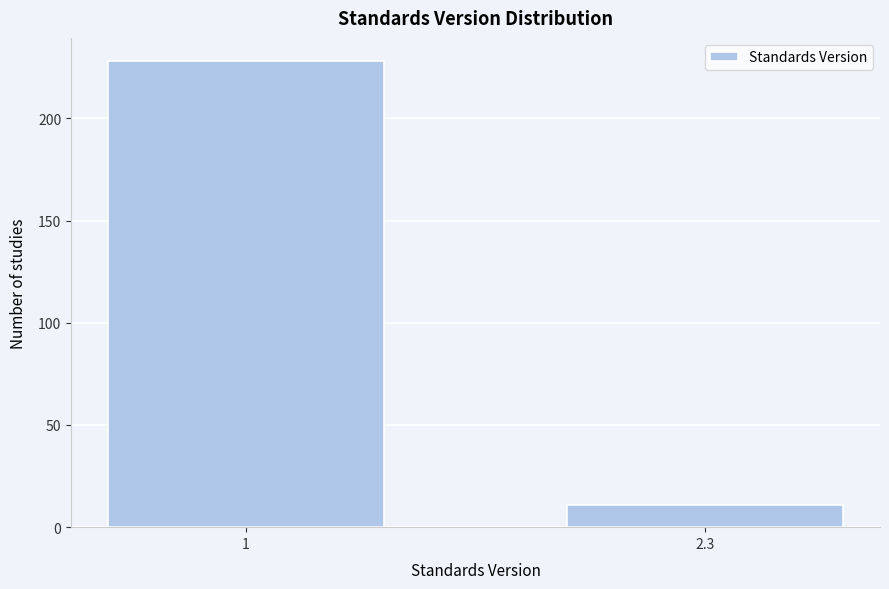

Reading left to right, extract all data points from this chart.

1=228	2.3=11